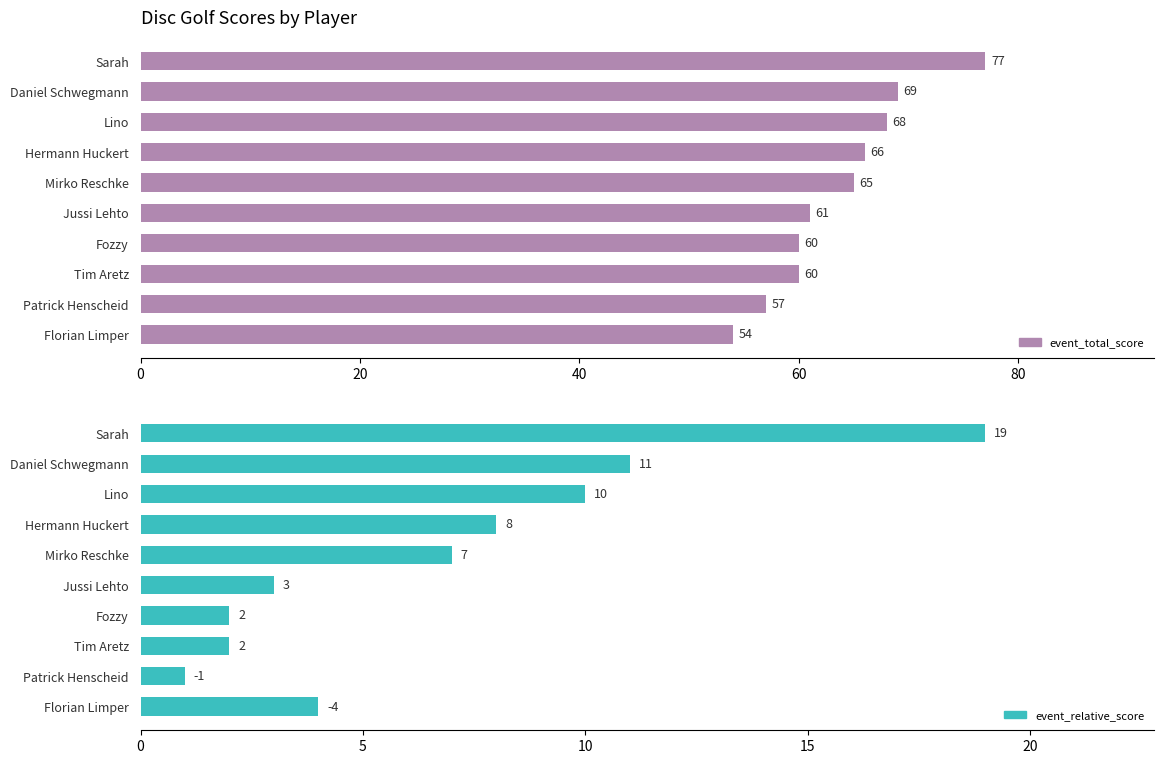

How many categories are shown in the chart?

10